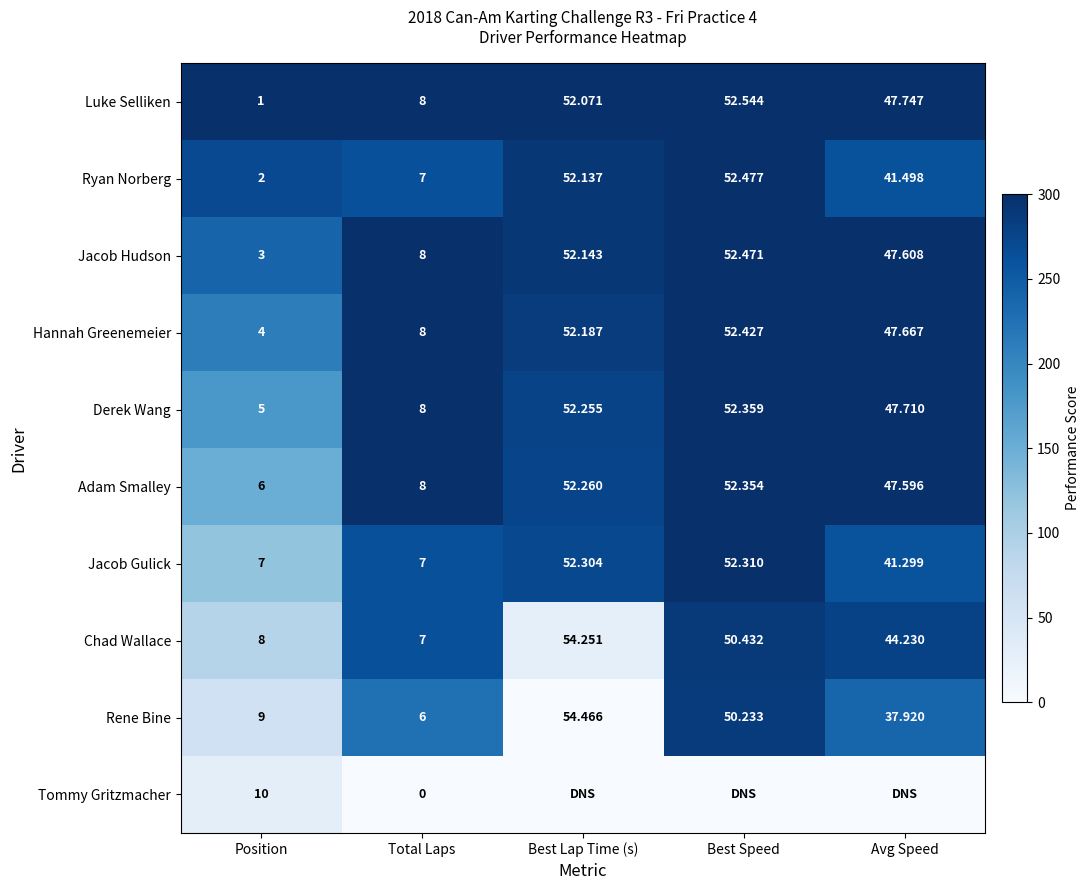

At which label does Rene Bine first exceed 37?

Best Lap Time (s)